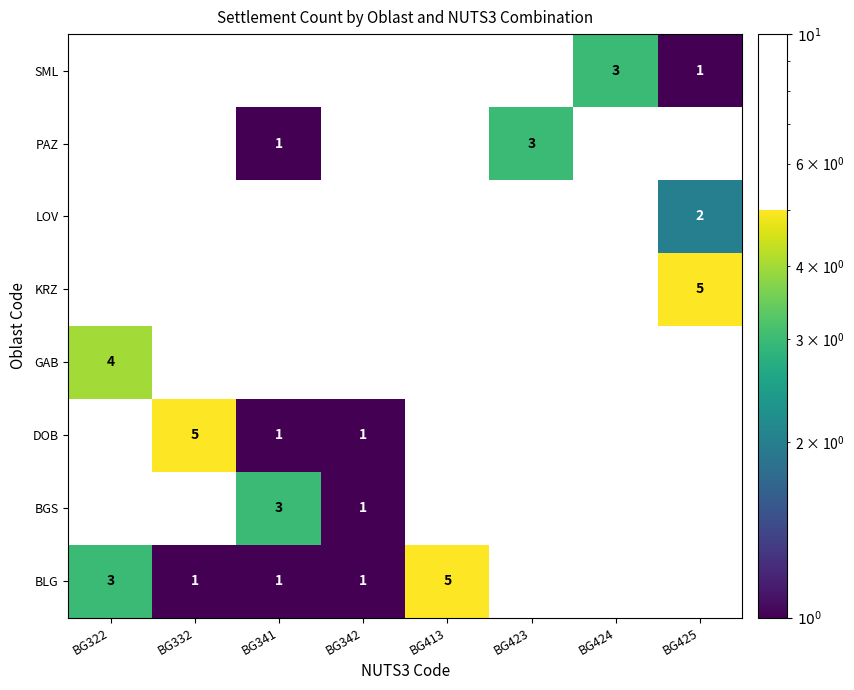

The KRZ series shows 0 at BG423. True or false?

True